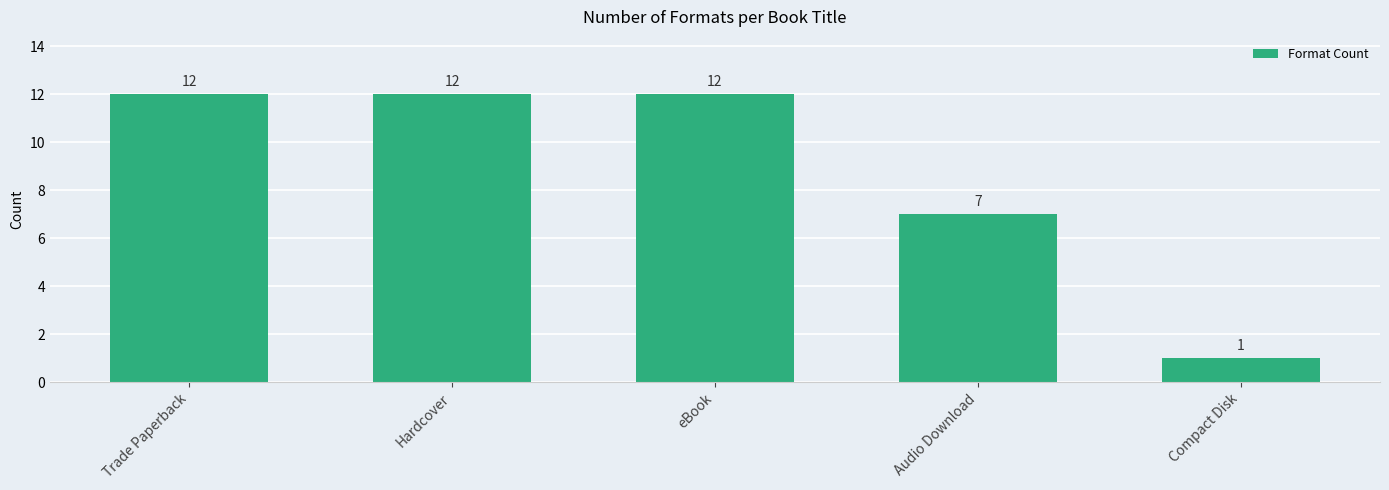

What is the value of the 4th bar from the left?

7